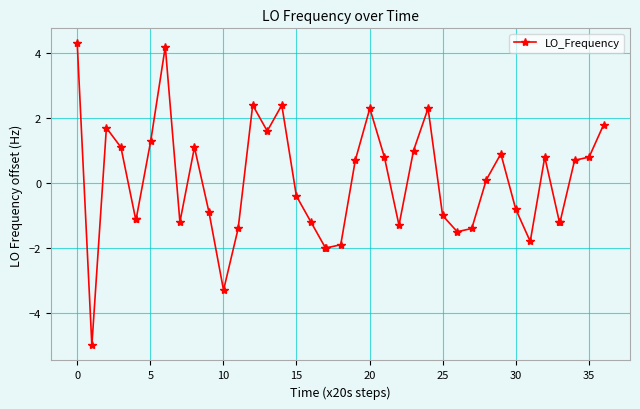

True or false: the data has more than 1 interior local peaks.

True